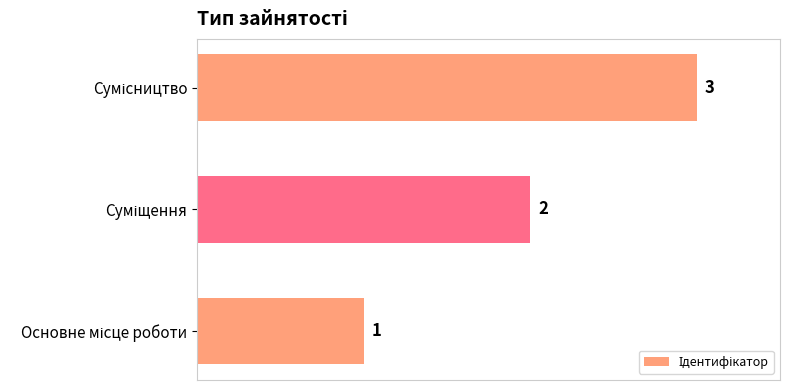

Are the bars horizontal?

Yes